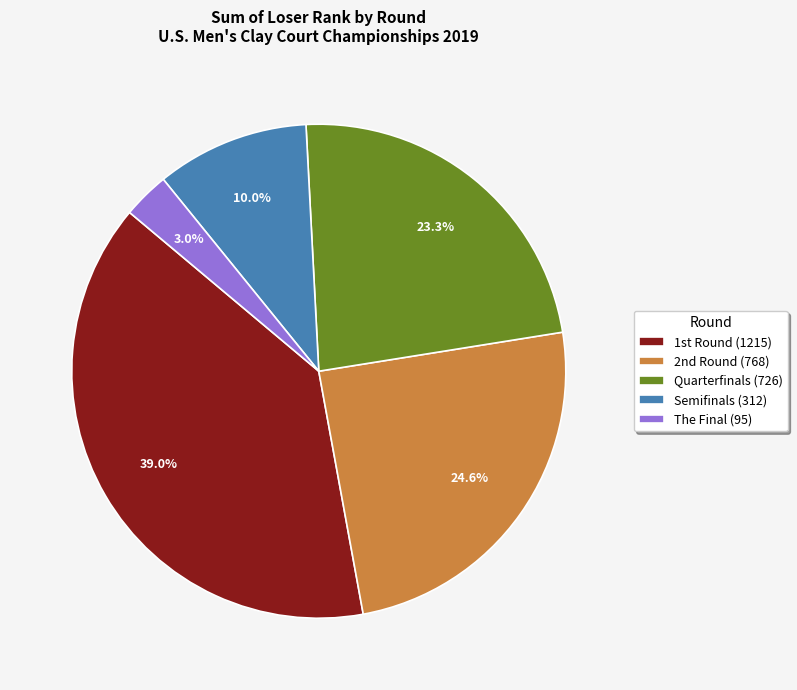

What is the largest slice in the pie chart?

1st Round (1215)